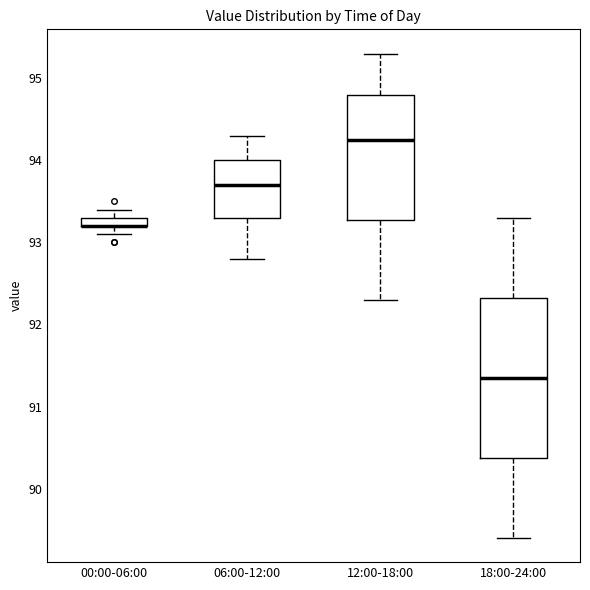

Where is the upper edge of the box for 12:00-18:00 on the y-axis? The values are not printed on the chart, so give them approximately, as read against the axis.

94.8